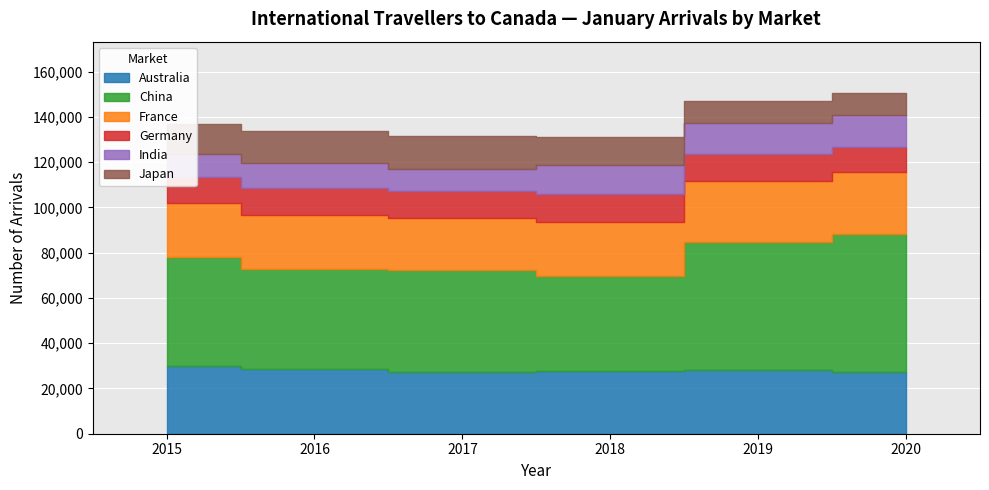

Is it true that Australia equals 27422 at 2020?

True